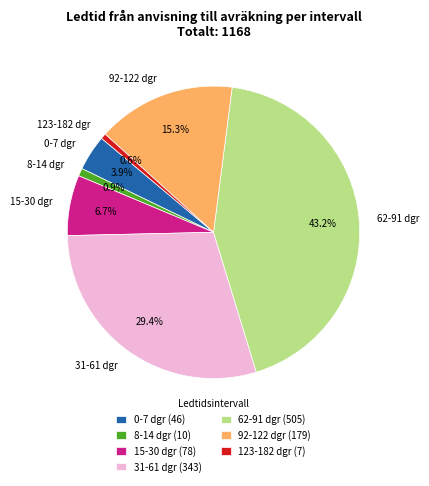

Approximately how many times larger is the value at 123-182 dgr compared to 15-30 dgr?

0.1